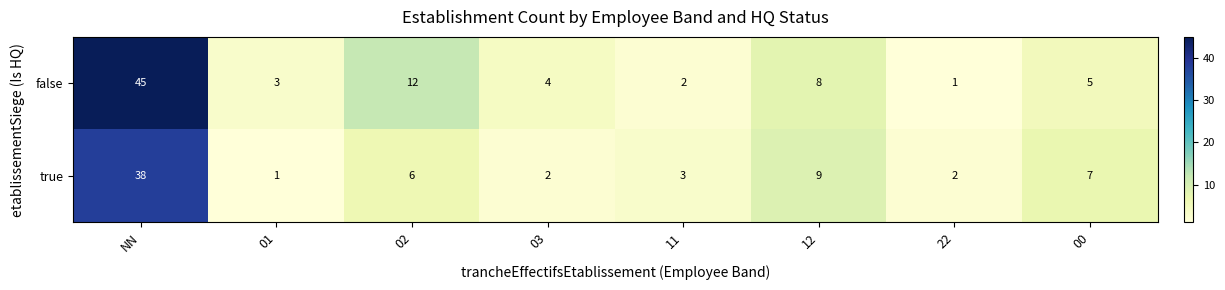

What is the greatest value displayed?

45